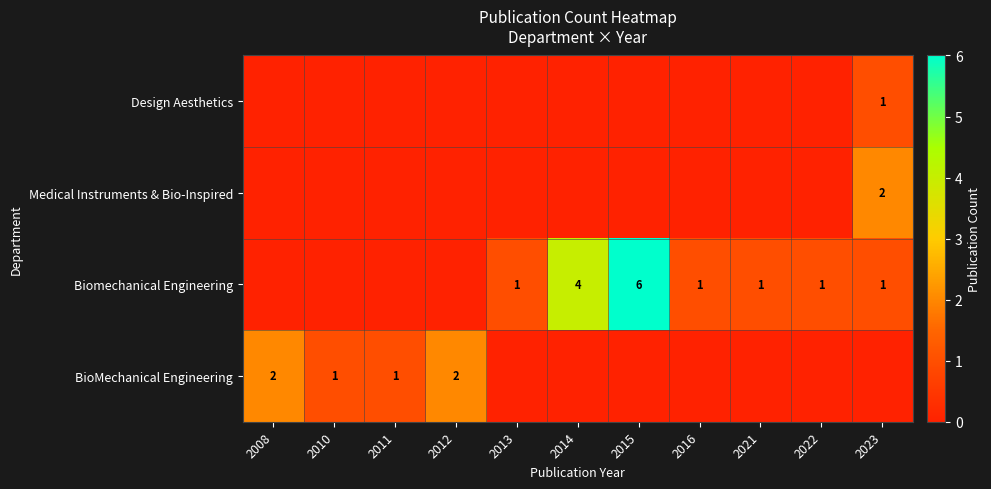

Count the number of data series in this chart.

4